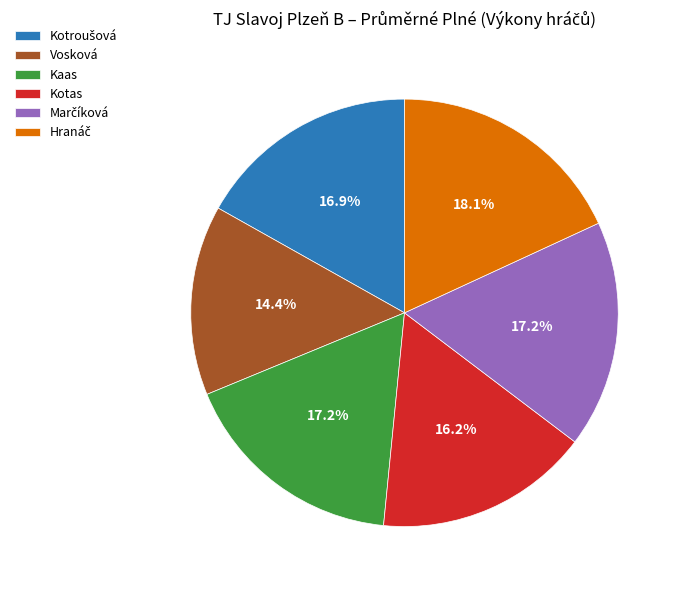

Between Kaas and Kotas, which is larger?

Kaas